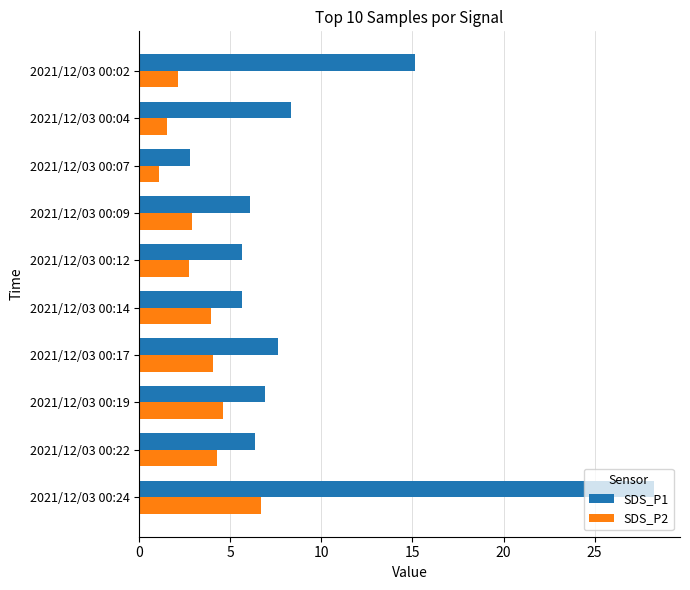

Which series has the widest spread of values?

SDS_P1